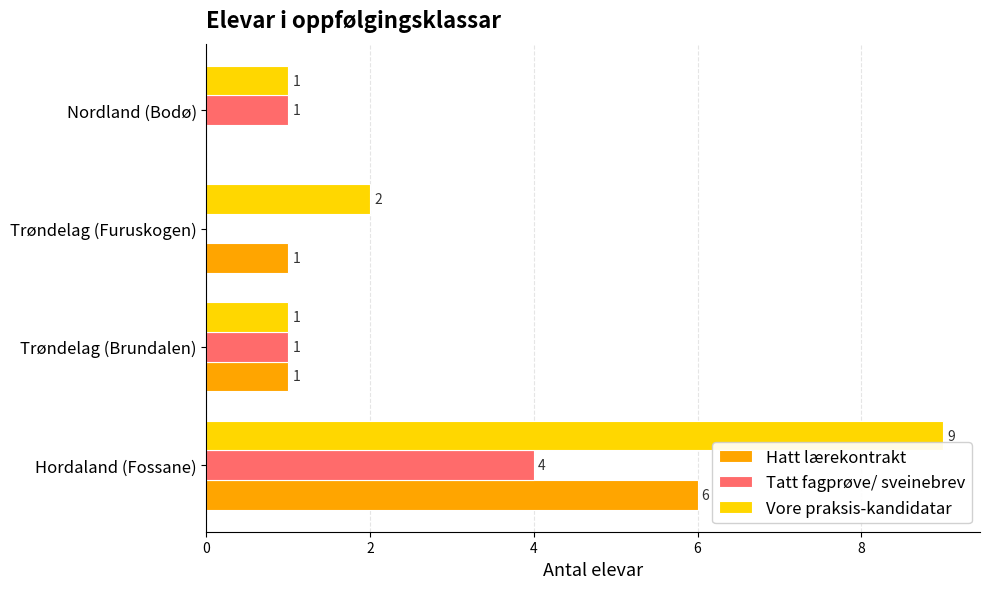

How many positive values does the Hatt lærekontrakt series have?

3